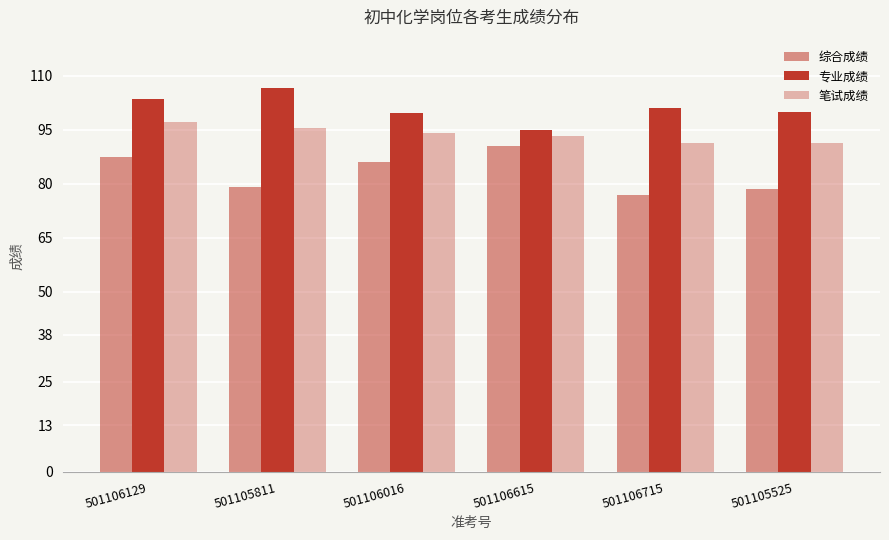

How many series are shown in this chart?

3